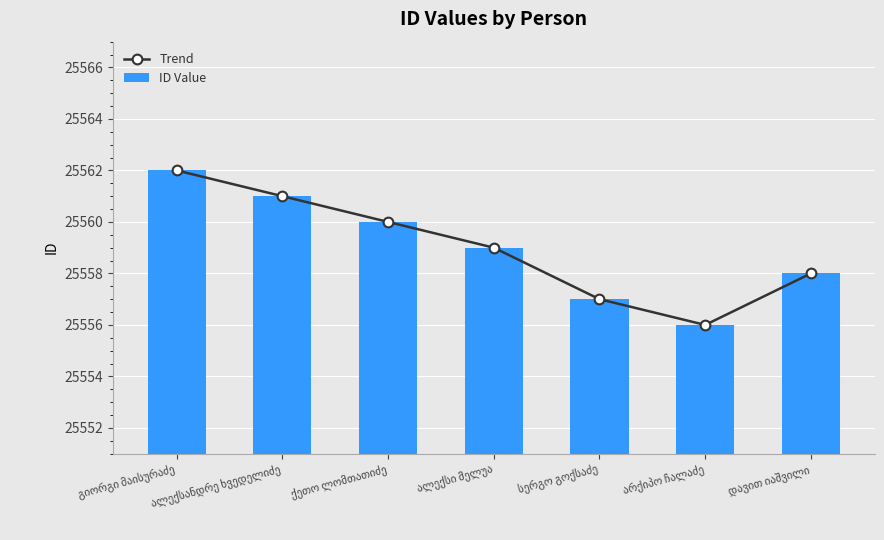

True or false: Trend has a value of 35785 at არქიპო ჩალაძე.

False